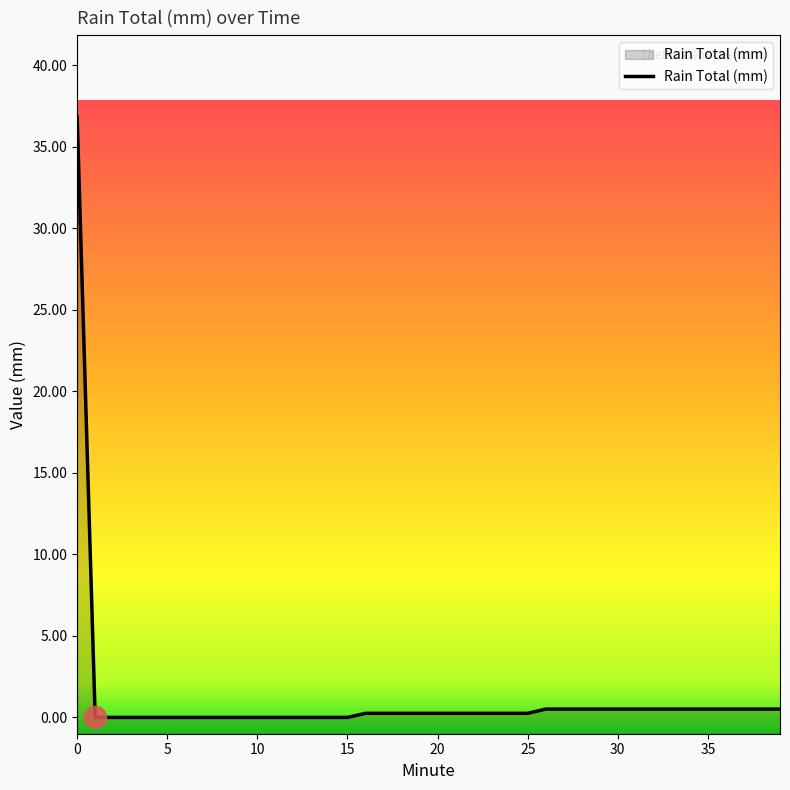

At which label is the value closest to 18?

26